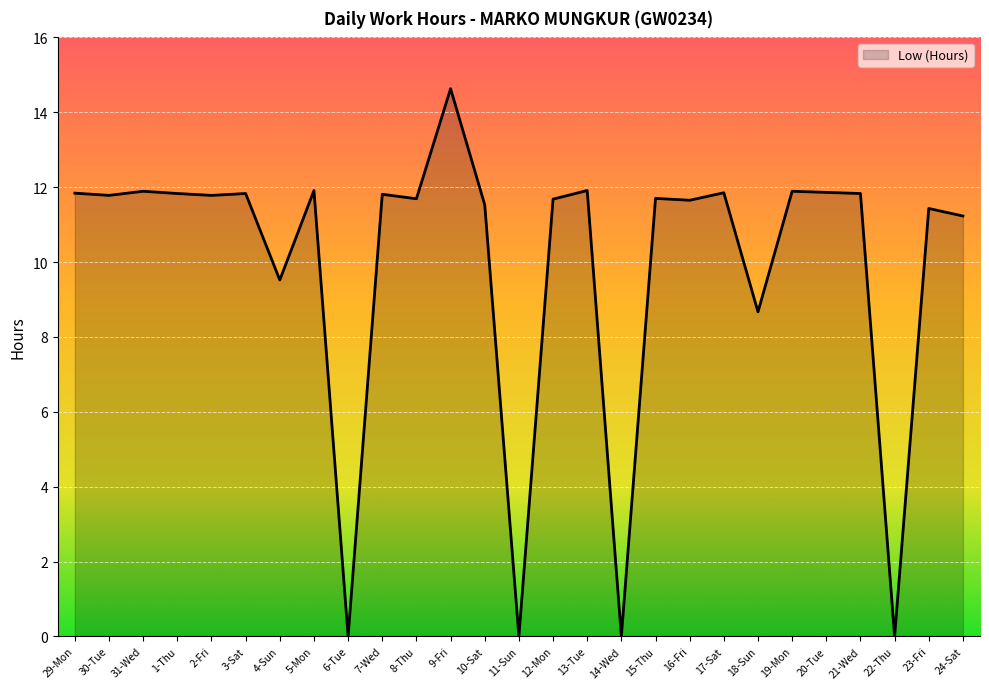

At which category does the chart reach its peak across all series?

9-Fri